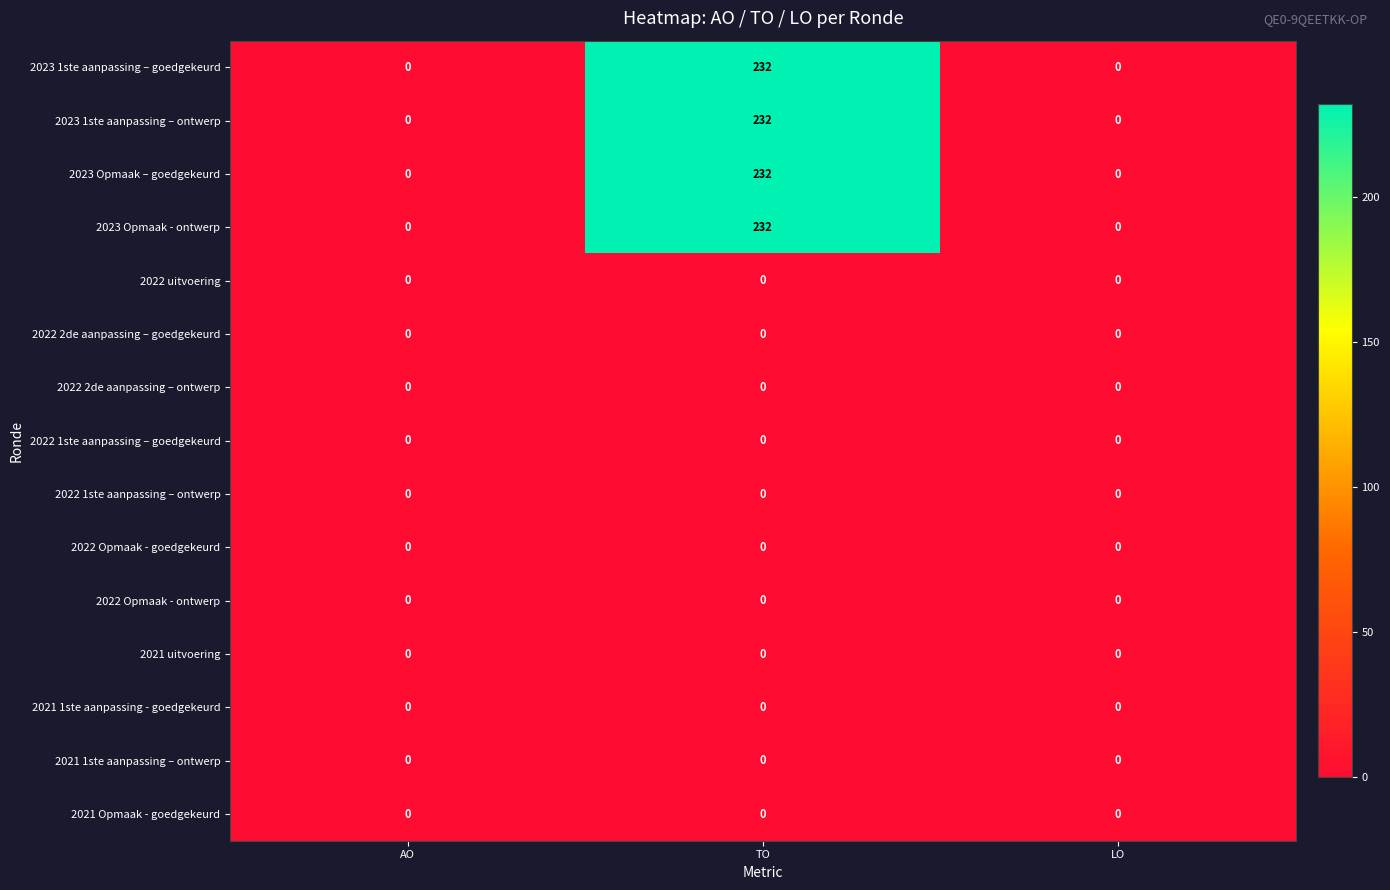

At which category is the sum across all series the highest?

TO